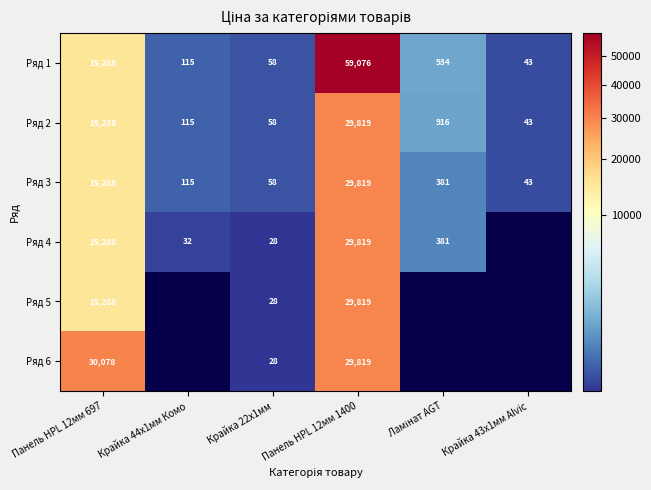

What is the difference between the highest and lowest values at Крайка 22x1мм?

30